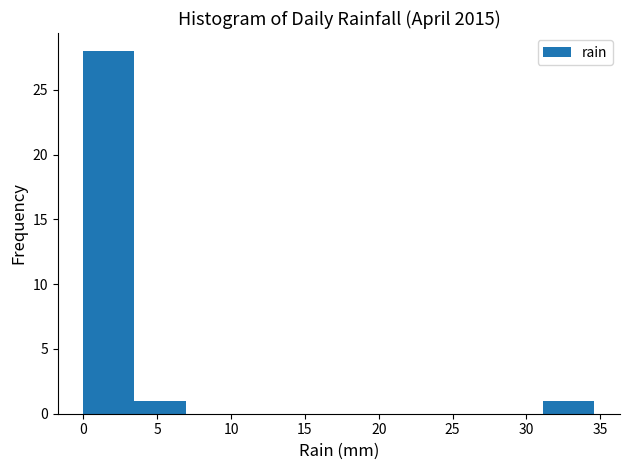

Reading left to right, list every bar in this chart as the range it spans on the x-axis followed by its height. Neither the bar edges nor the heights are printed on the chart, so give them approximately, as read against the axes.

0.0 to 3.5: 28
3.5 to 7.0: 1
7.0 to 10.5: 0
10.5 to 14.0: 0
14.0 to 17.5: 0
17.5 to 21.0: 0
21.0 to 24.0: 0
24.0 to 27.5: 0
27.5 to 31.0: 0
31.0 to 34.5: 1